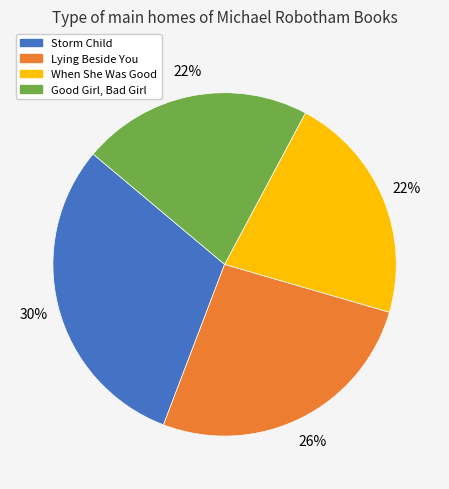

Does Lying Beside You account for over 50% of the chart?

No